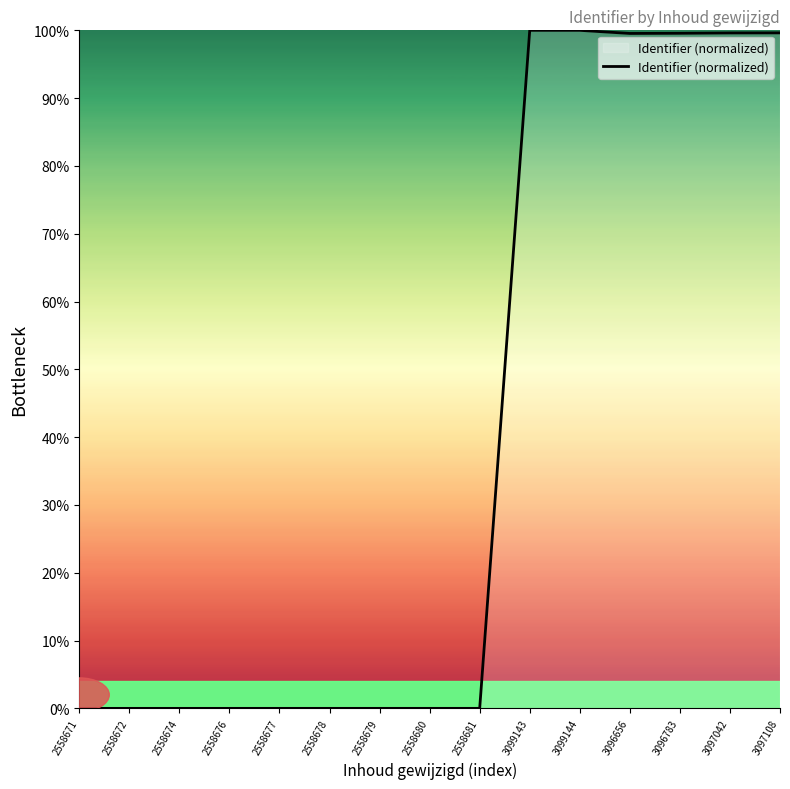

What is the greatest value displayed?

100.0